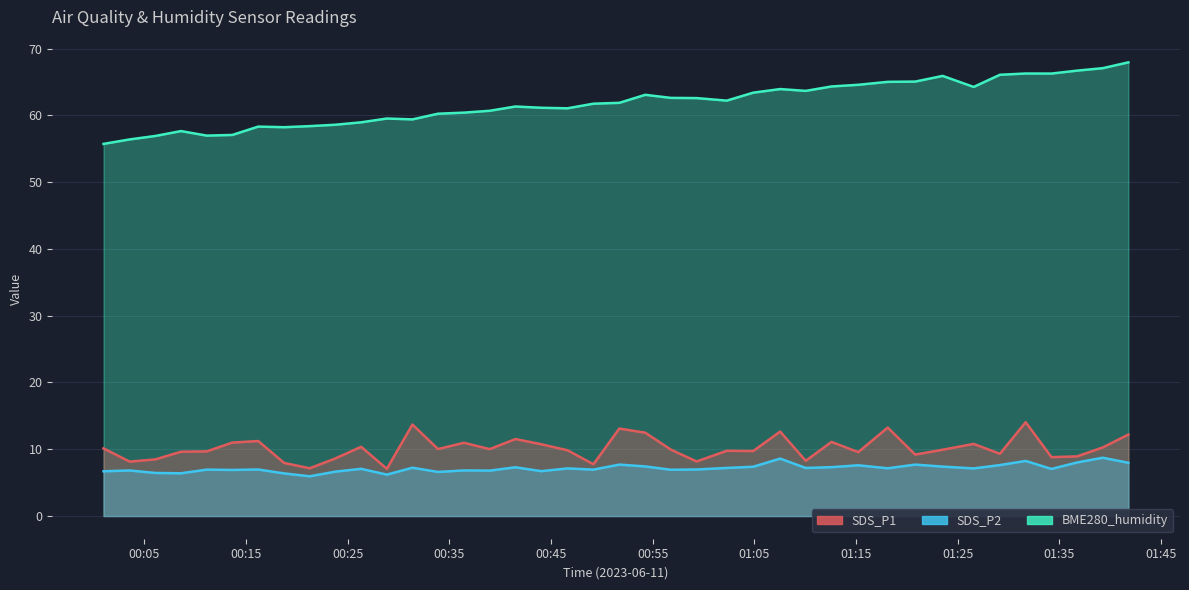

Where is the first local maximum for SDS_P2?

2023/06/11 00:03:33